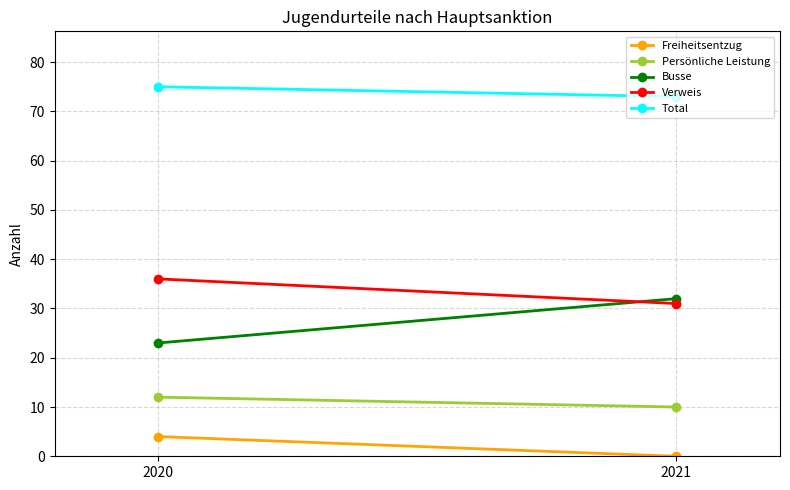

Is it true that Verweis equals 16 at 2021?

False